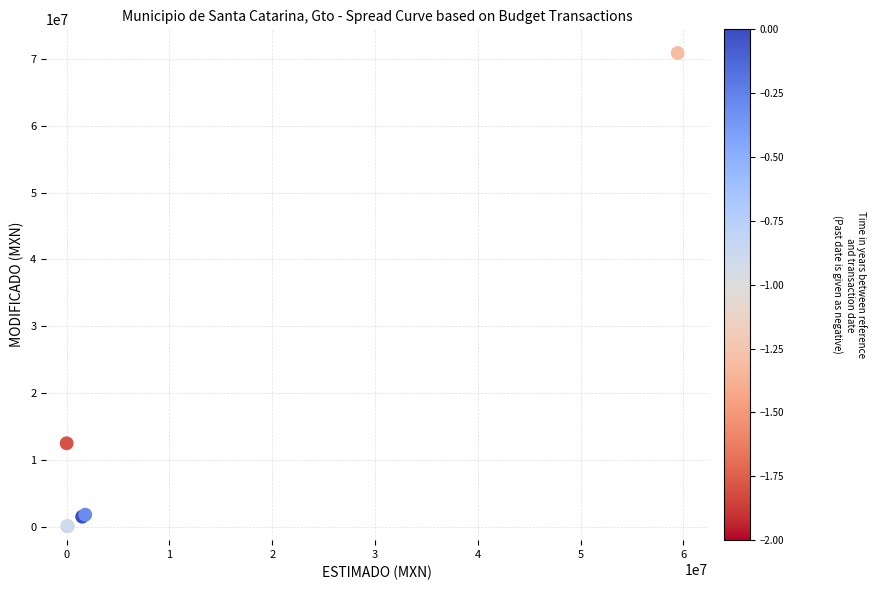

What Y value in the scatter plot is closest to 35485715?

12497269.0